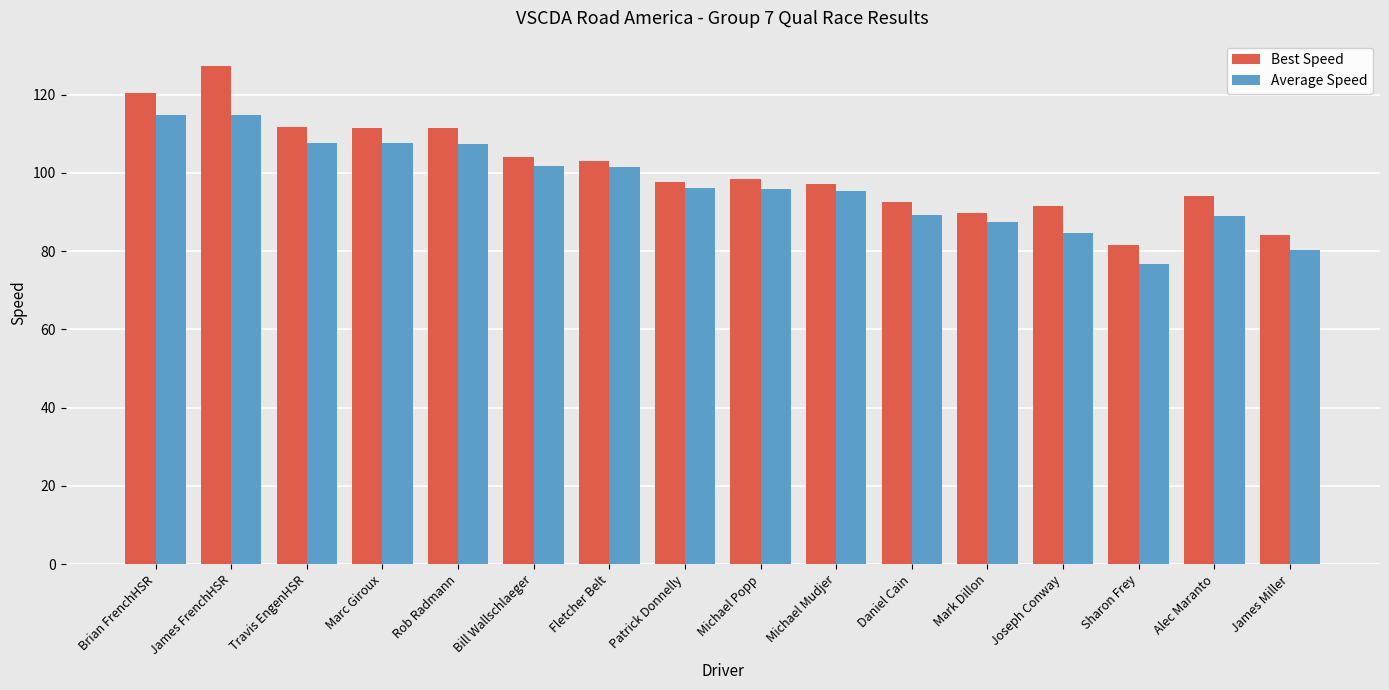

Which category has the highest value across all series?

James FrenchHSR